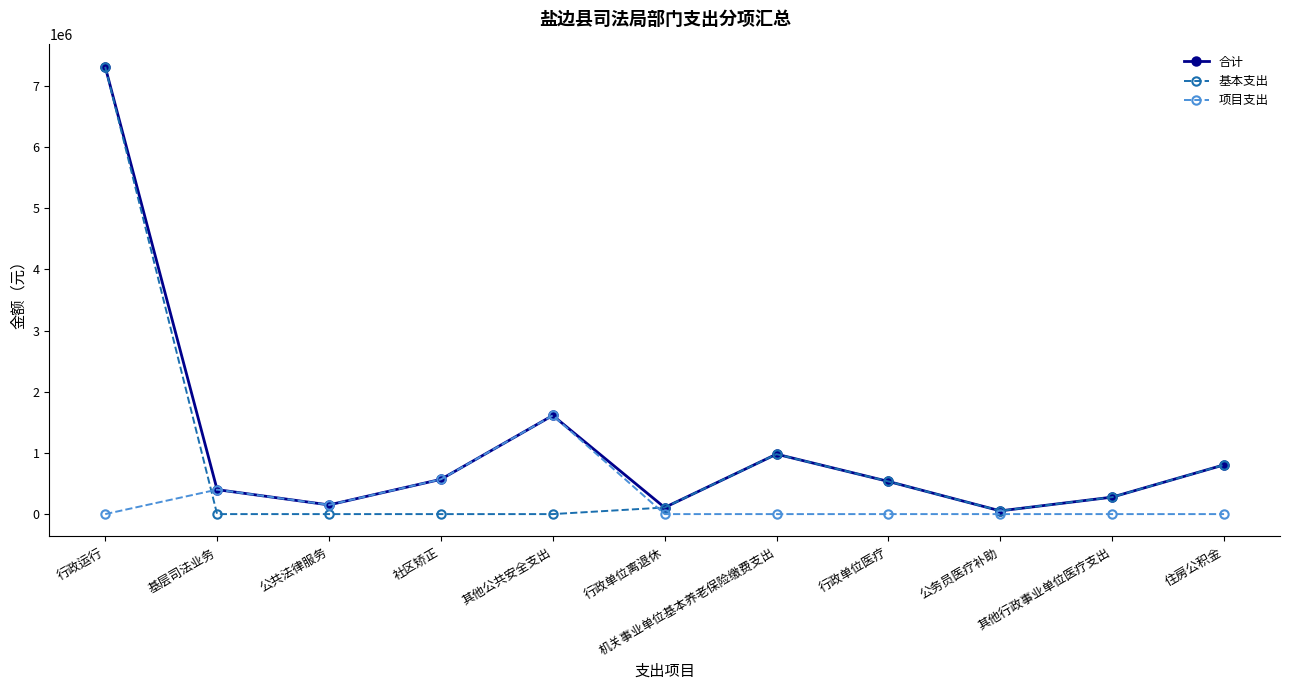

List the series in order of their overall mean, highest first.

合计, 基本支出, 项目支出